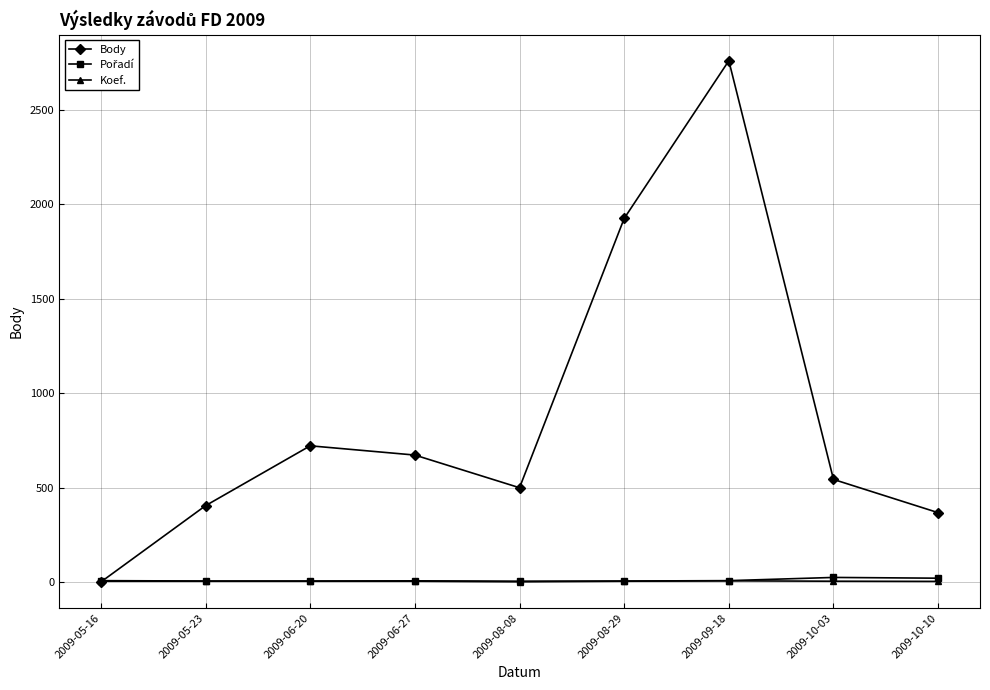

At which label does Body reach its minimum?

2009-05-16